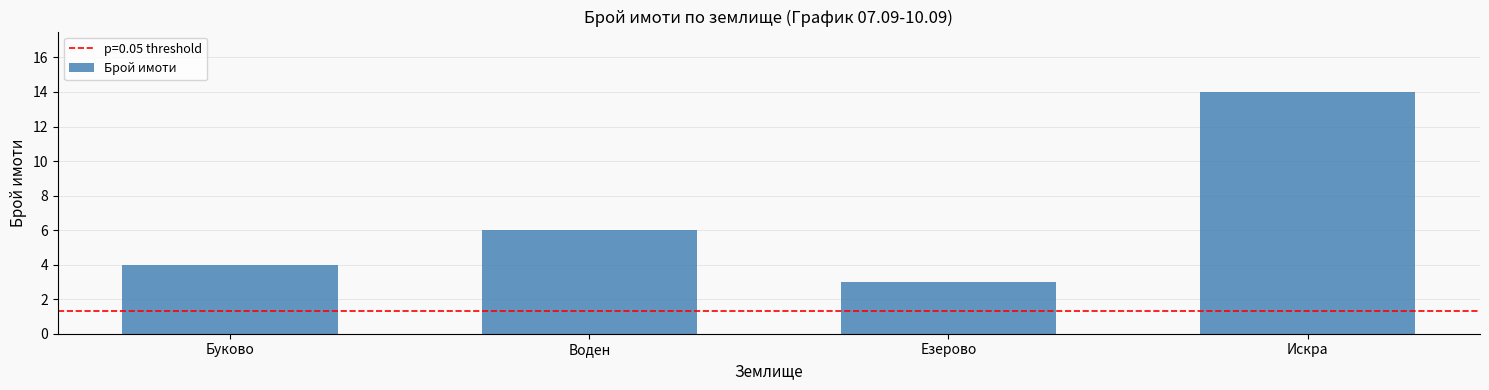

Is it true that the value at Буково is 4?

True